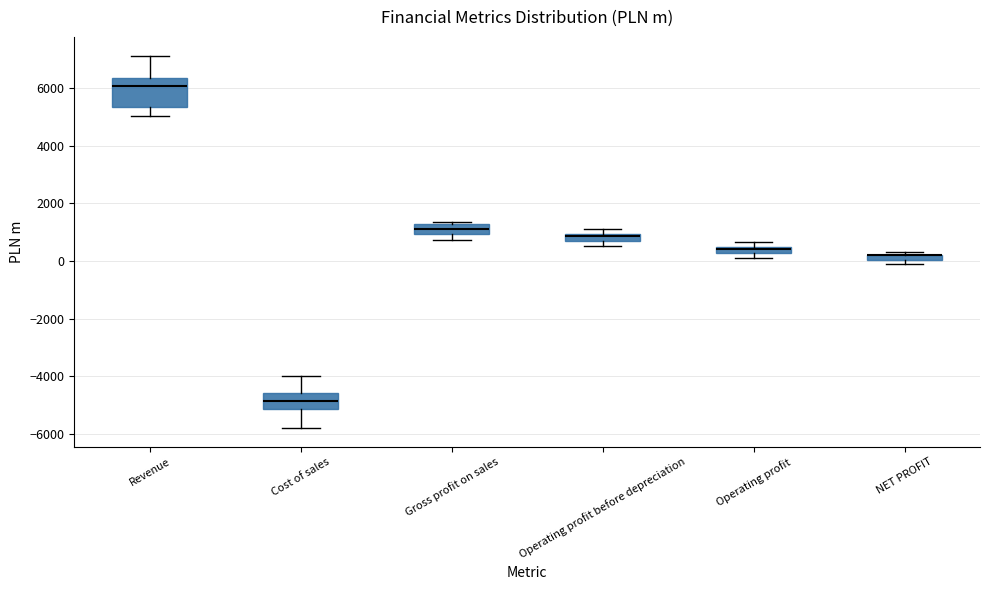

Which box is the tallest, from its lower edge to its upper edge?

Revenue